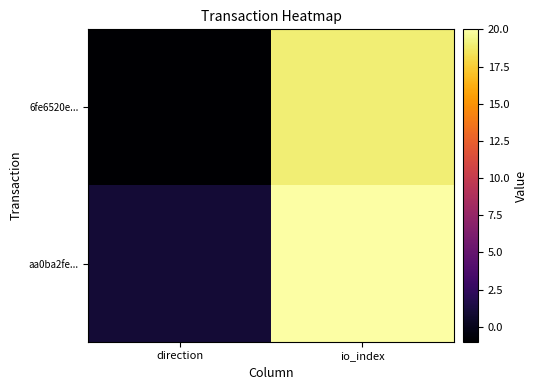

Reading left to right, list all the values displayed in this chart.

6fe6520e...: direction=-1	io_index=19
aa0ba2fe...: direction=1	io_index=20